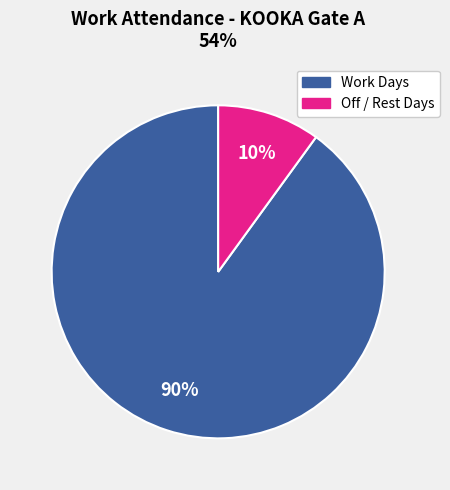

How many segments does this pie chart have?

2